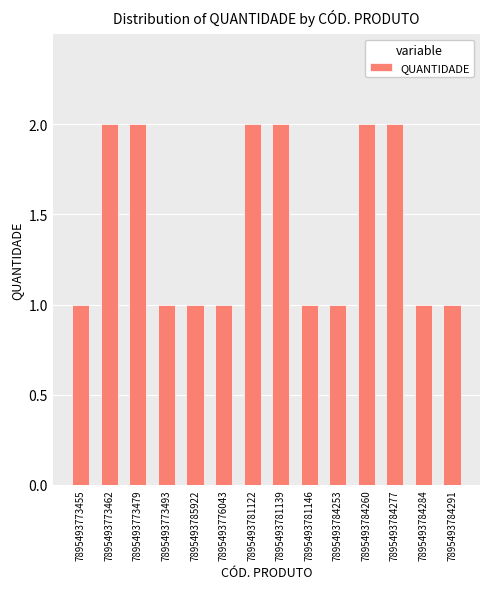

Which has a higher value, 7895493773479 or 7895493784253?

7895493773479